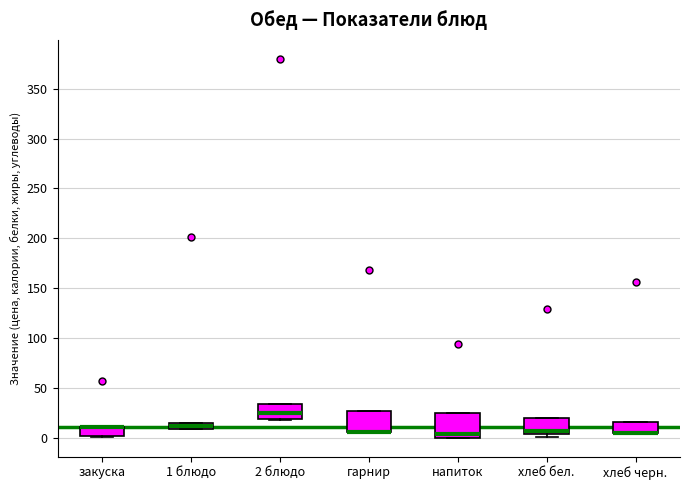

Where is the lower edge of the box for гарнир on the y-axis? The values are not printed on the chart, so give them approximately, as read against the axis.

5